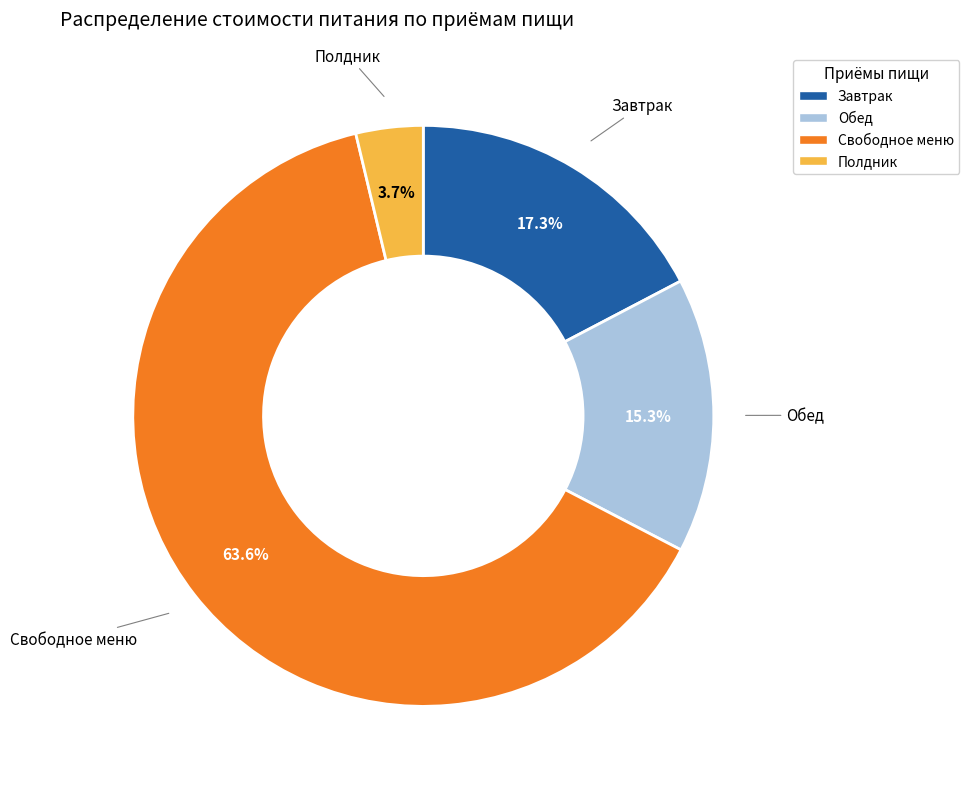

Between Свободное меню and Полдник, which is larger?

Свободное меню